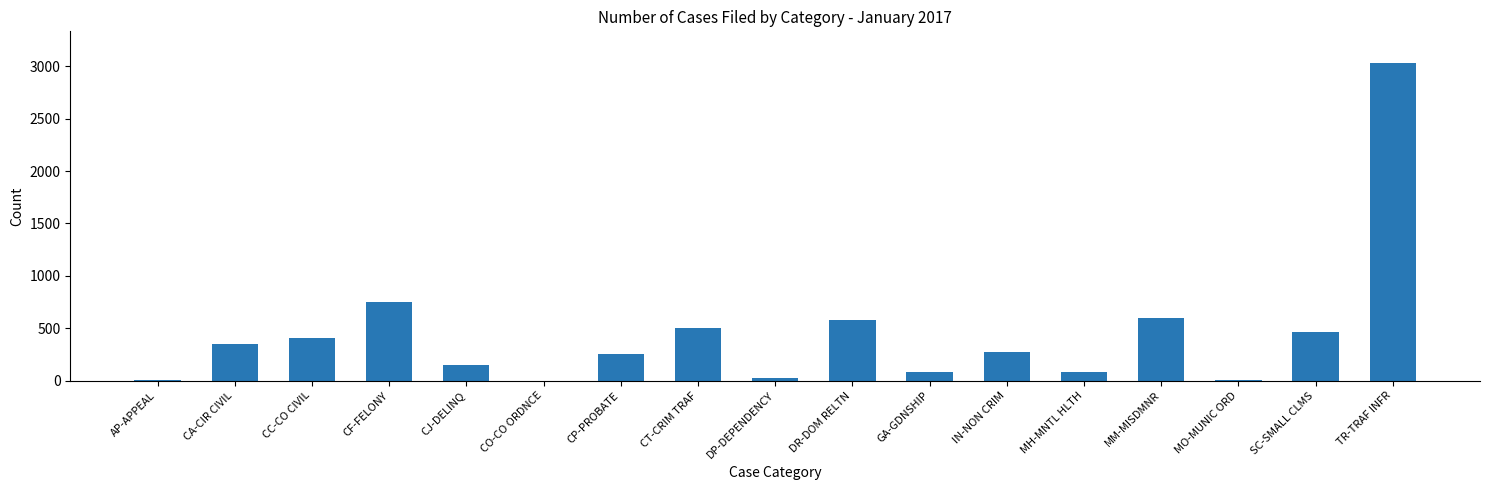

The value at CF-FELONY is 179. True or false?

False